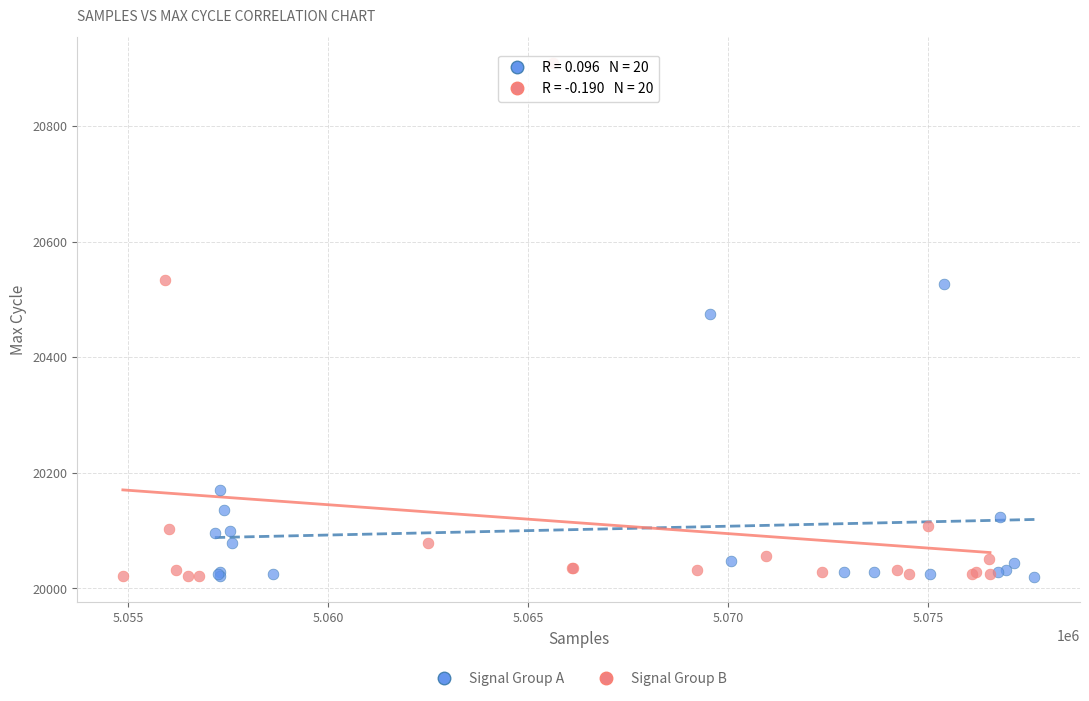

Which series has the widest spread of Y values?

Signal Group B